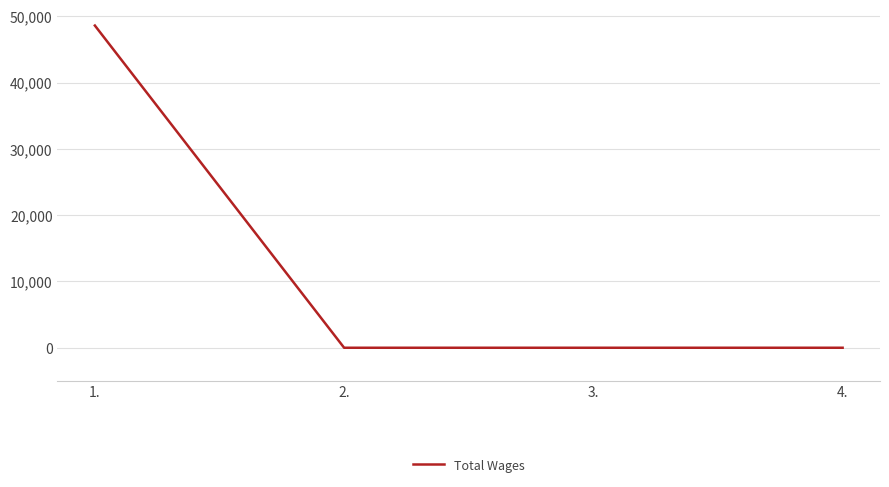

True or false: the data shows 0 at 4..

True